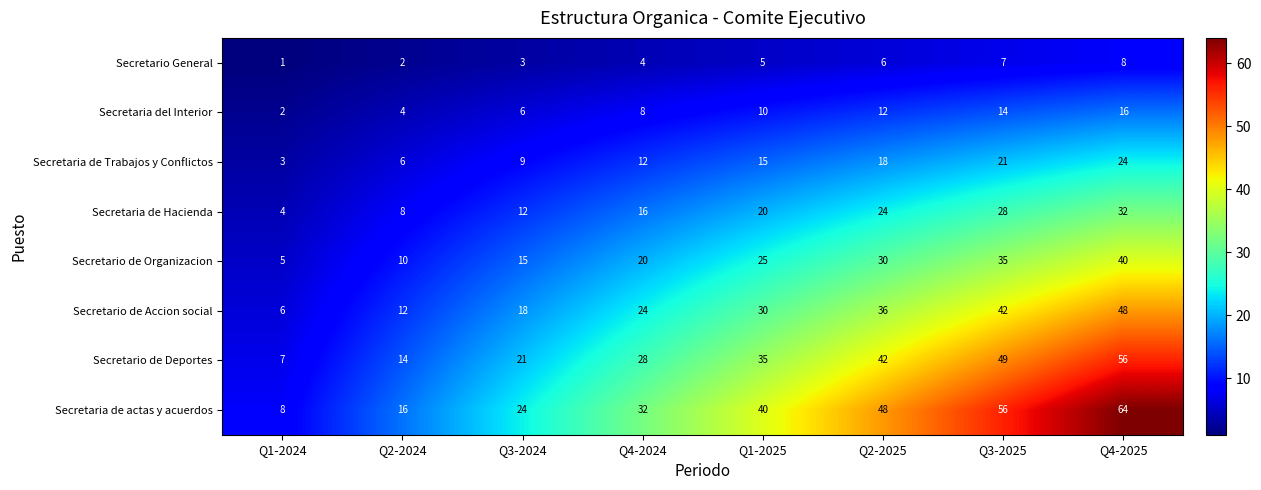

What is the smallest value displayed?

1